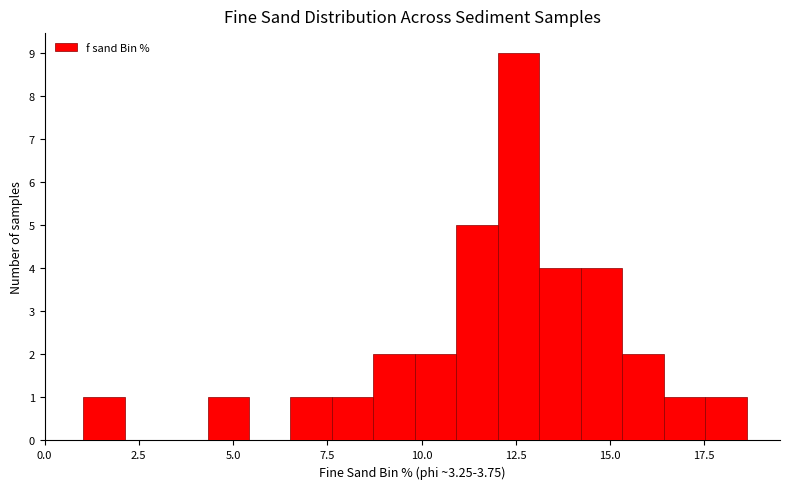

Around what value on the x-axis is the tallest bar? Give the approximate position of its centre, as read against the axis.

12.5